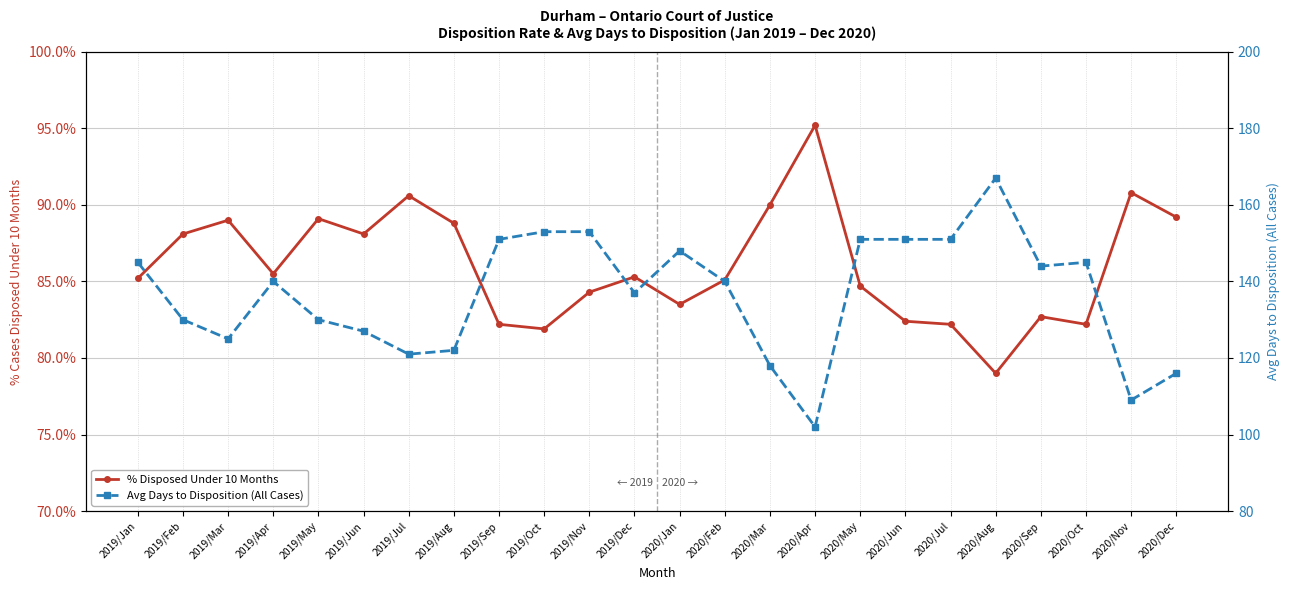

True or false: % Disposed Under 10 Months and Avg Days to Disposition (All Cases) cross at least once.

False